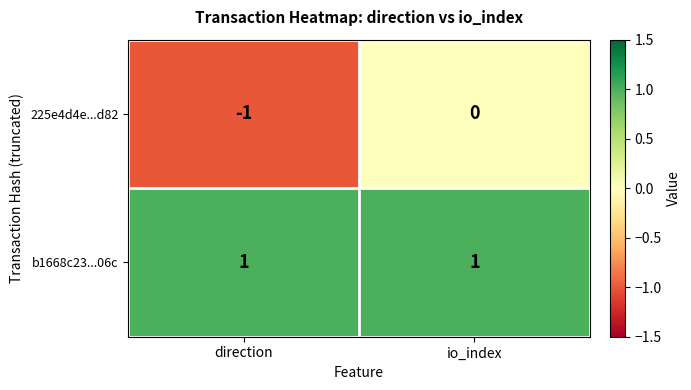

What is the difference between the highest and lowest values at direction?

2